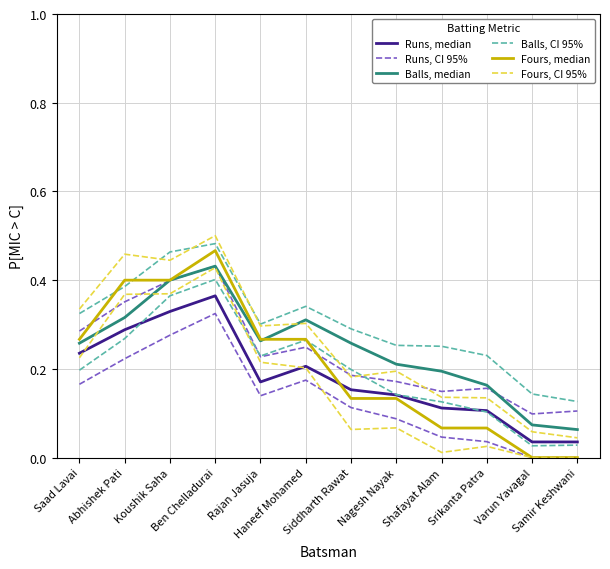

What is the label of the 12th point from the left?

Samir Keshwani